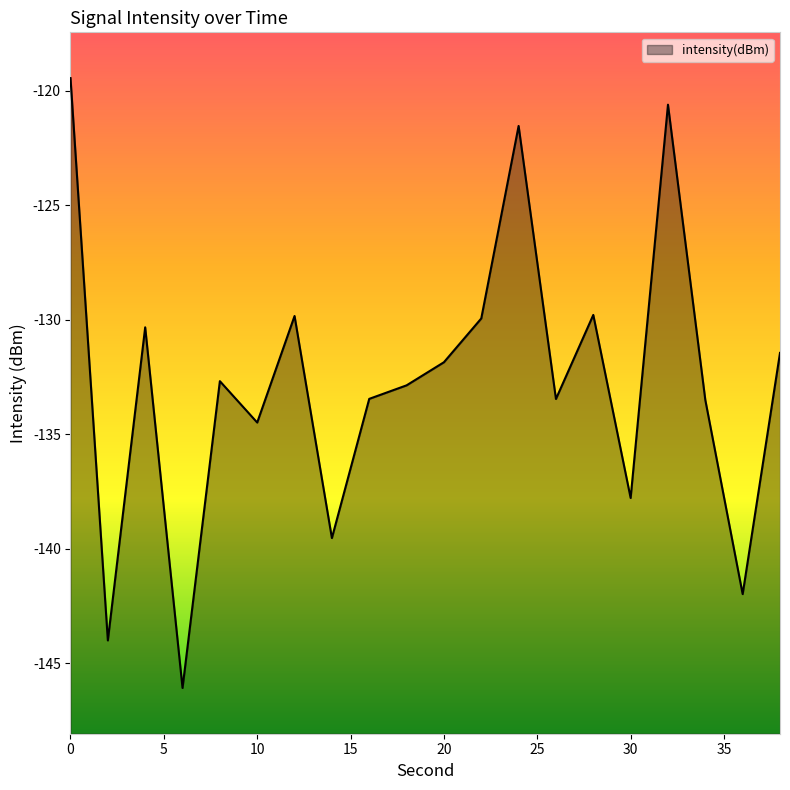

What is the smallest value displayed?

-146.1